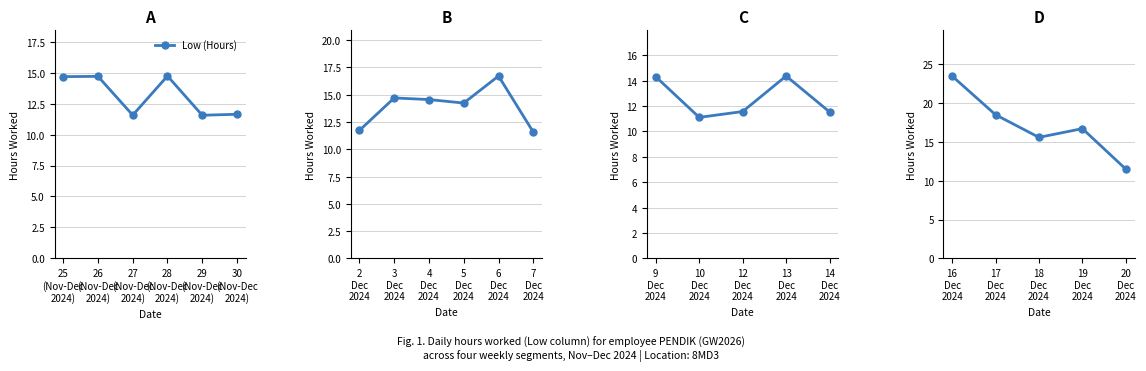

What is the difference between the second highest and minimum values?

7.0